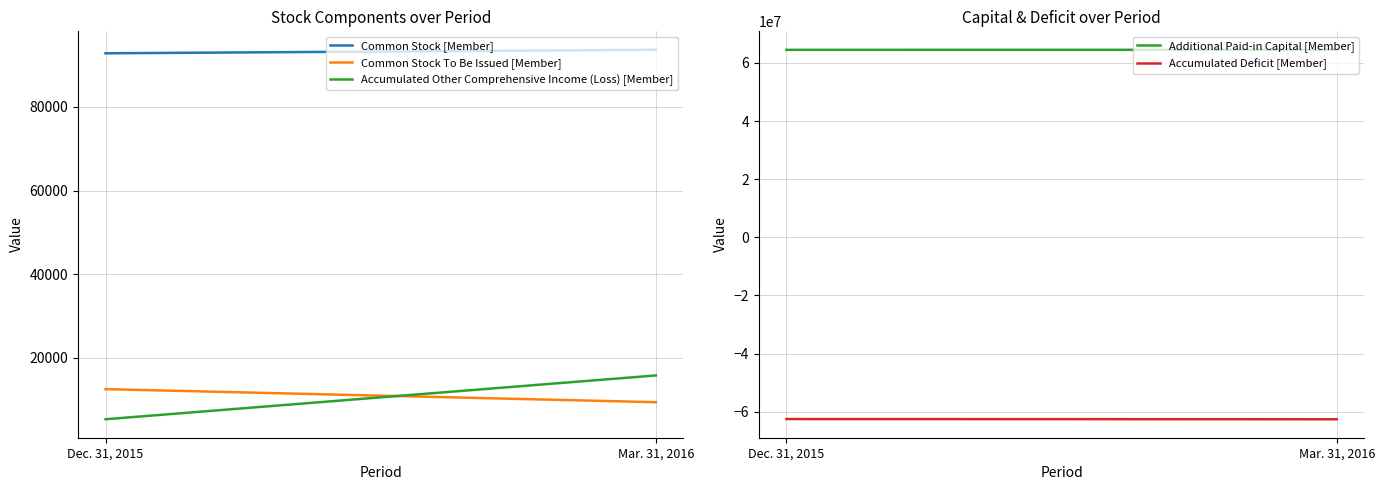

List the labels in order of Common Stock To Be Issued [Member] value, largest first.

Dec. 31, 2015, Mar. 31, 2016